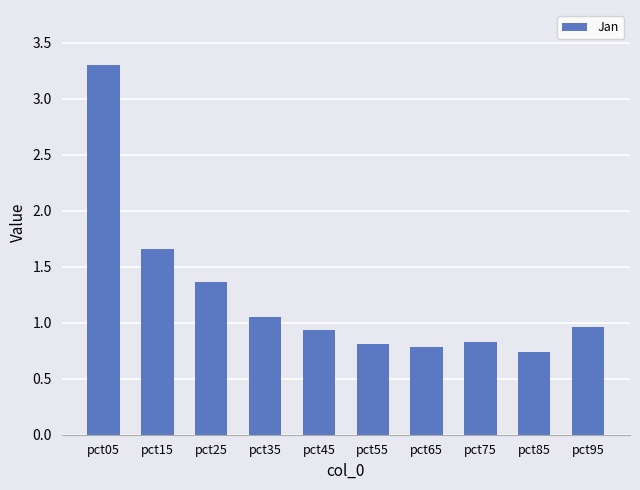

Where is the data nearest to the value 2?

pct15